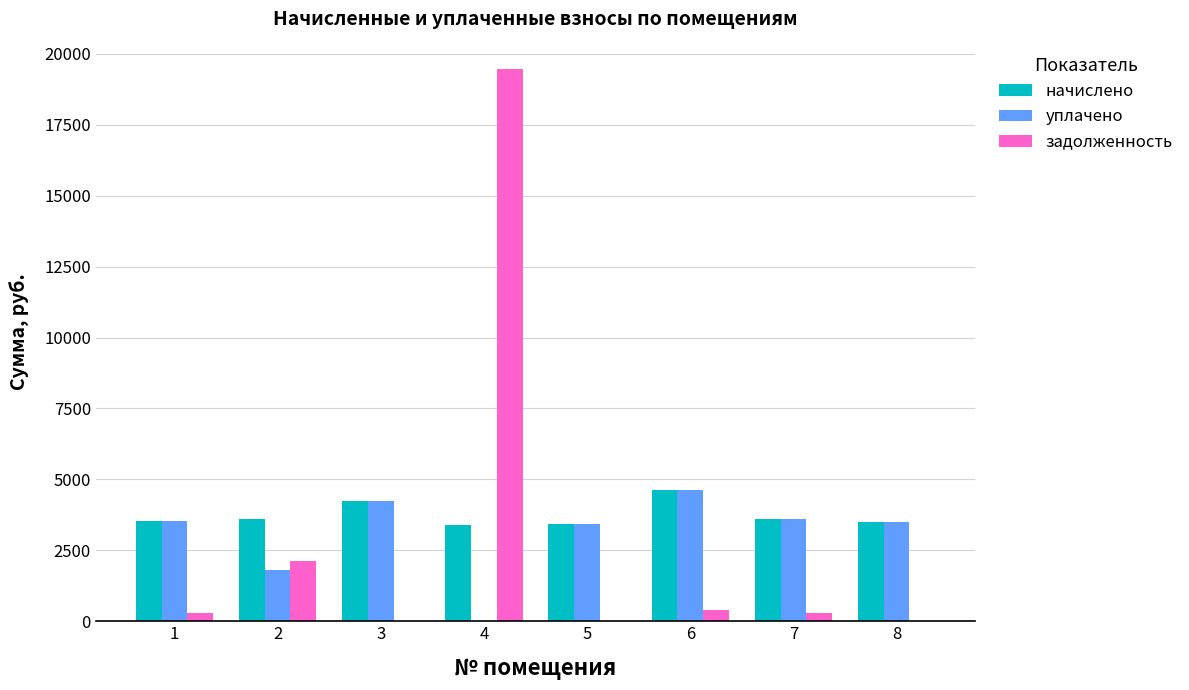

What is the maximum value for задолженность?

19457.9